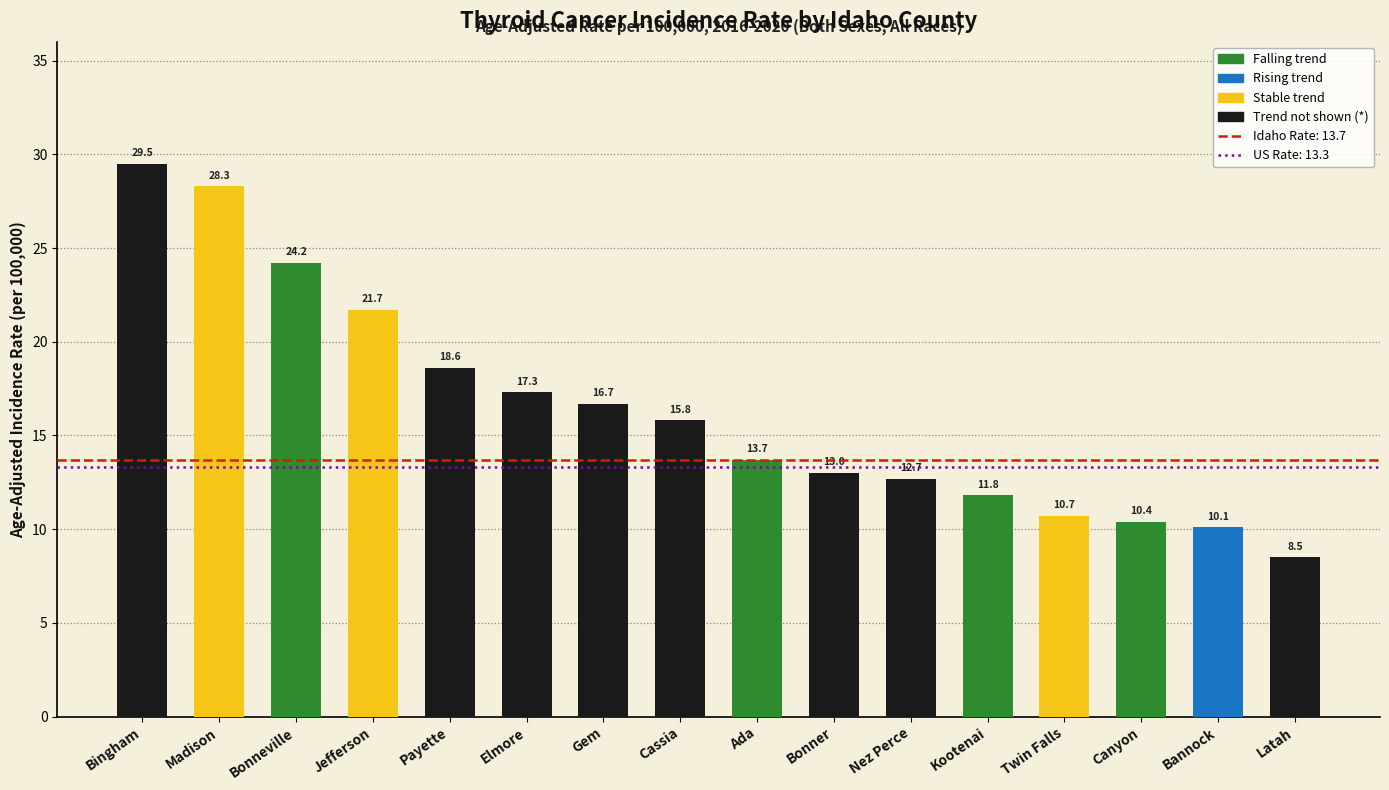

At which category does the chart reach its peak across all series?

Bingham